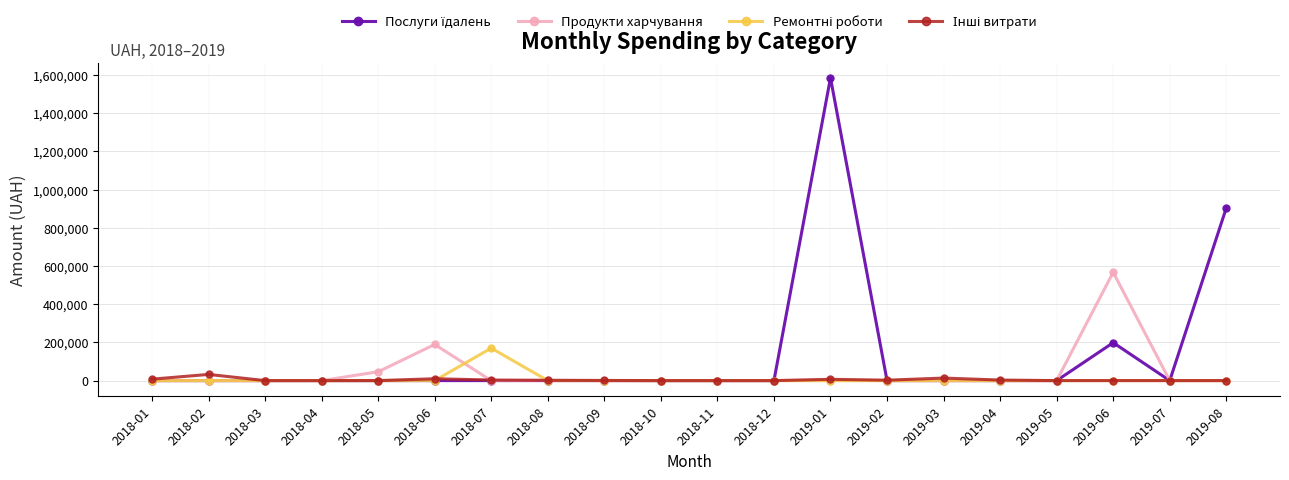

At which category is the sum across all series the highest?

2019-01